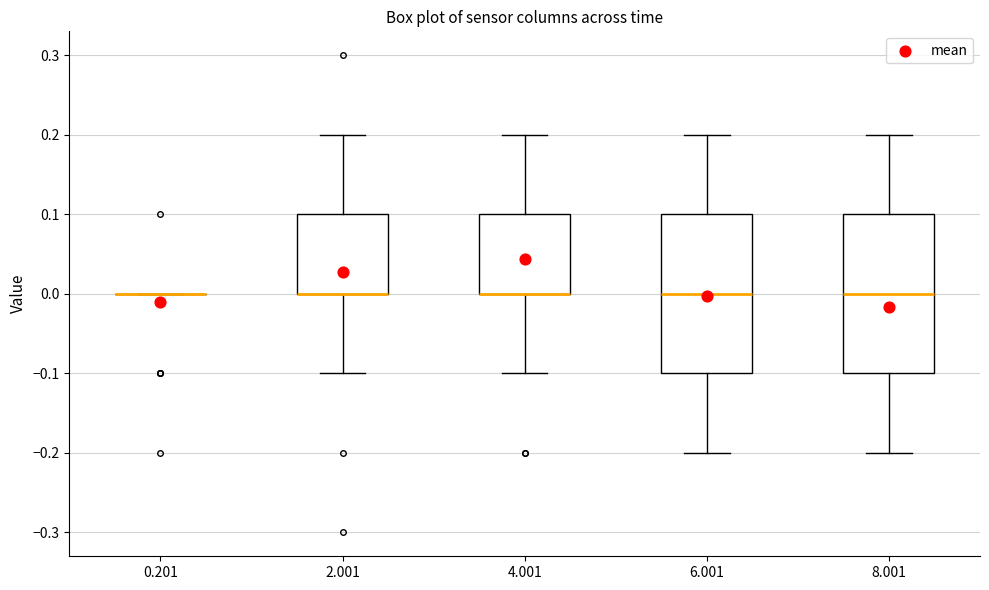

Where is the upper edge of the box at x = 8.001 on the y-axis? The values are not printed on the chart, so give them approximately, as read against the axis.

0.1